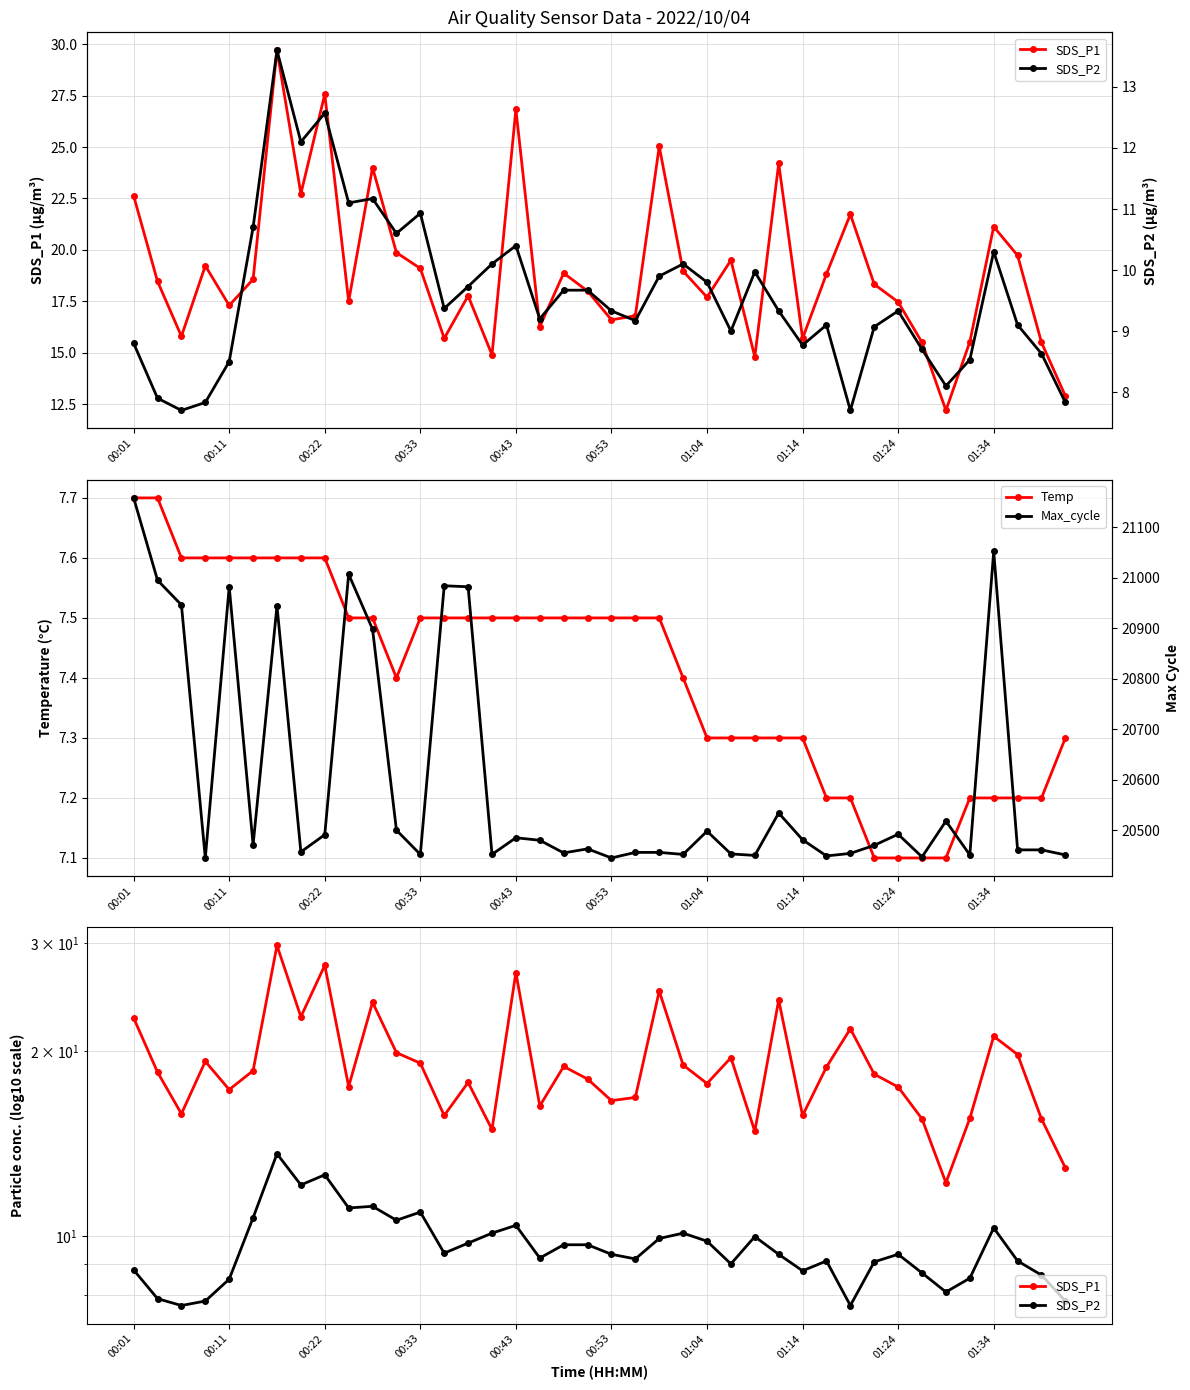

What is the approximate value of SDS_P1 at 11?

19.9